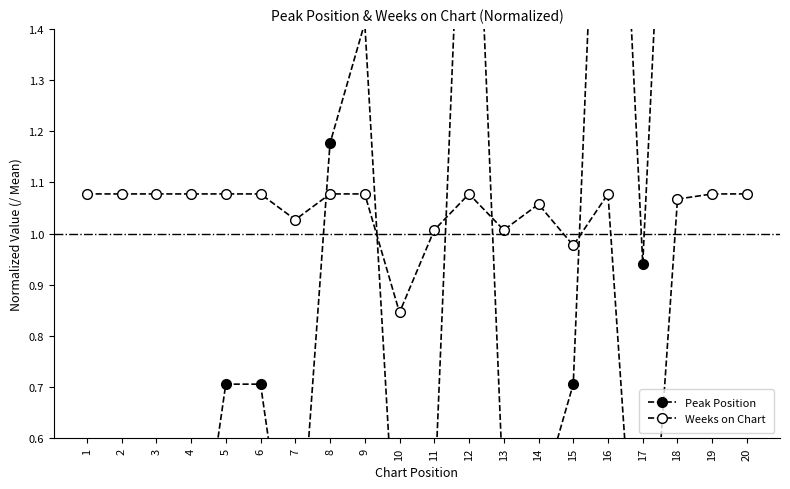

Rank the categories by Peak Position value from lowest to highest.

1, 2, 3, 4, 7, 10, 11, 13, 14, 5, 6, 15, 17, 8, 9, 20, 12, 16, 18, 19